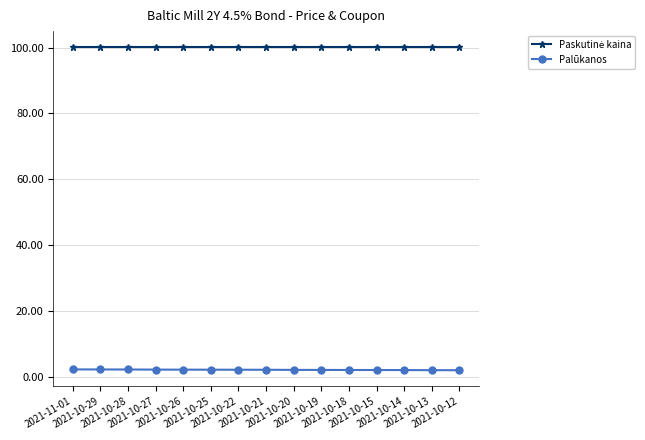

At how many categories does at least one series exceed 37?

15